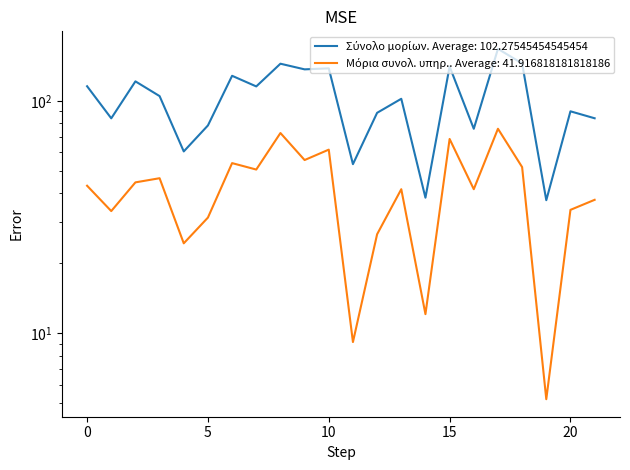

What is the value of the Μόρια συνολ. υπηρ. point at the 14th from the left?

41.7